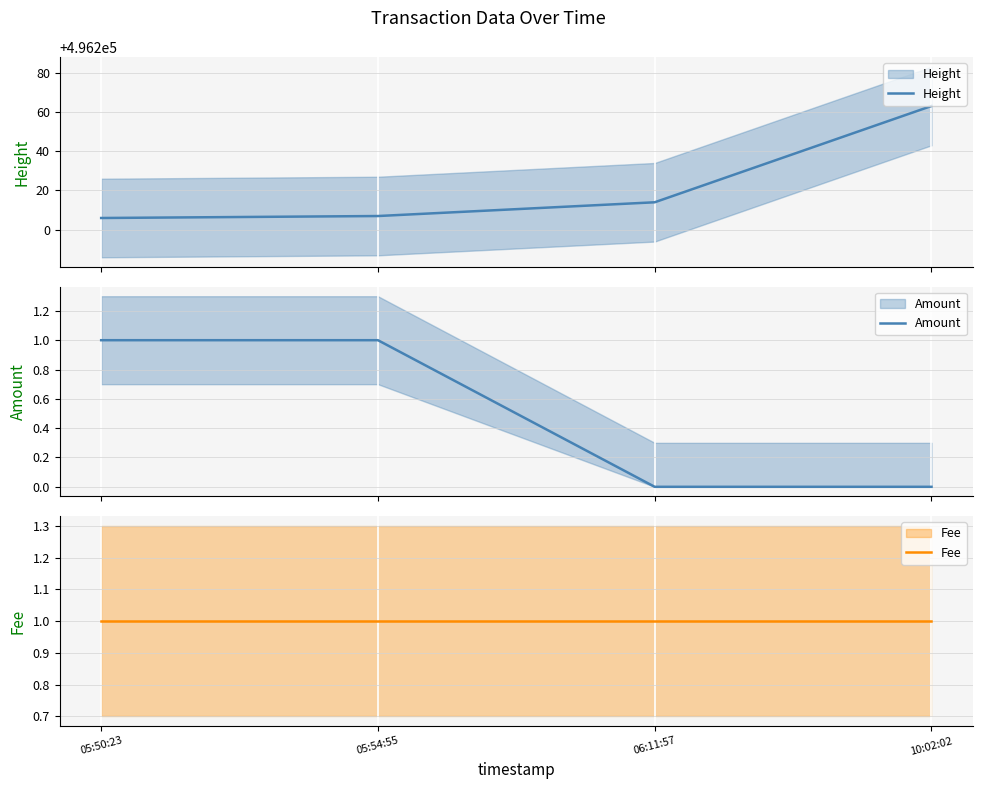

The value of Fee at 06:11:57 is 1. True or false?

False